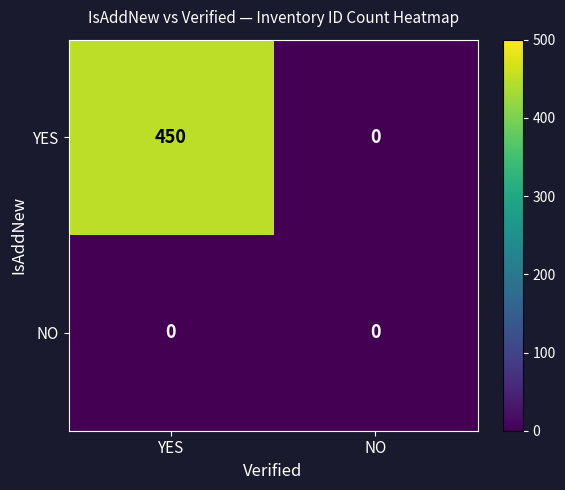

At how many categories does at least one series exceed 267?

1